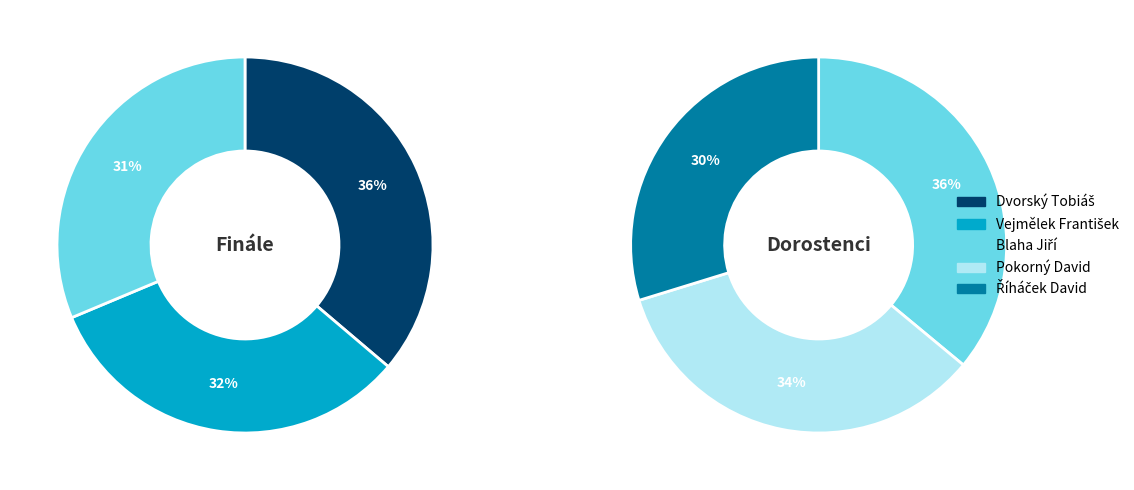

What is the smallest slice in the pie chart?

Říháček David